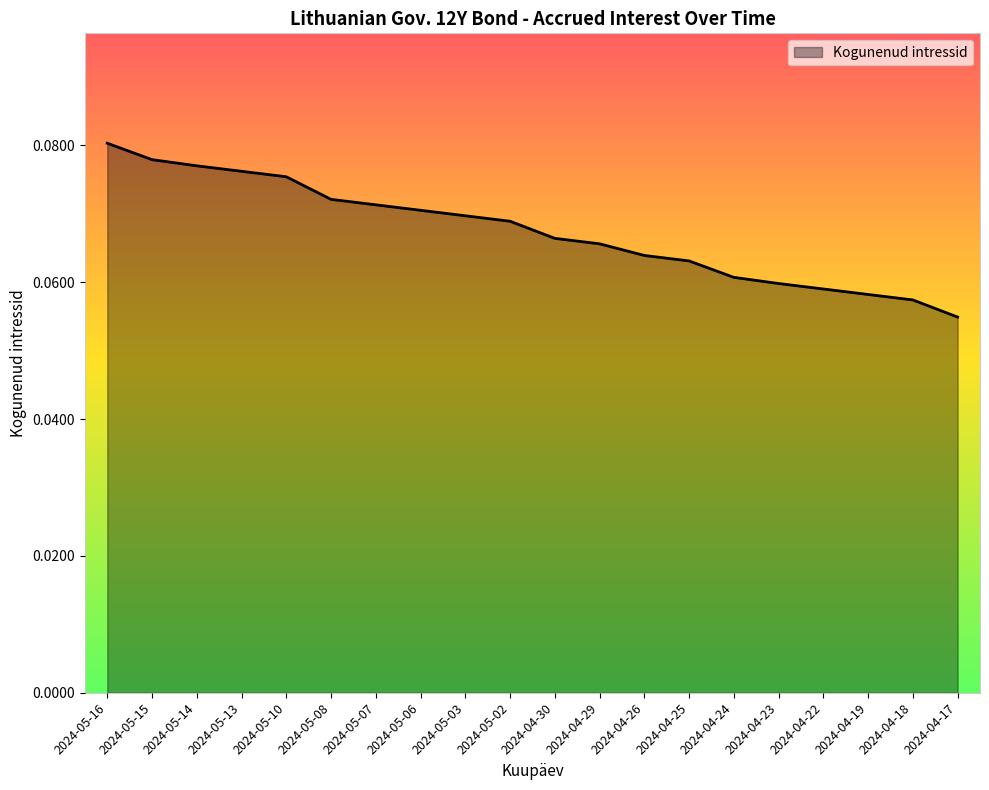

List the labels in order of value, largest first.

2024-05-16, 2024-05-15, 2024-05-14, 2024-05-13, 2024-05-10, 2024-05-08, 2024-05-07, 2024-05-06, 2024-05-03, 2024-05-02, 2024-04-30, 2024-04-29, 2024-04-26, 2024-04-25, 2024-04-24, 2024-04-23, 2024-04-22, 2024-04-19, 2024-04-18, 2024-04-17